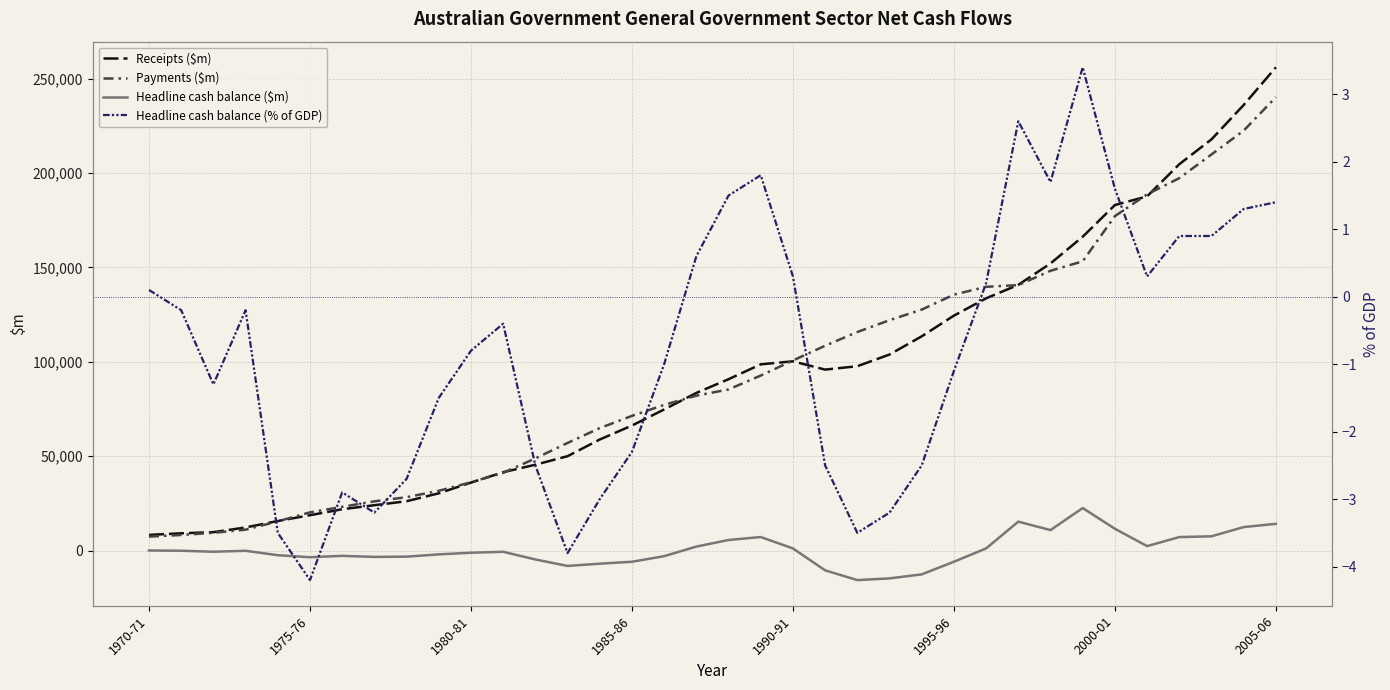

Reading left to right, transcribe all the data shown in this chart.

Receipts ($m): 8290.0	9135.0	9735.0	12228.0	15643.0	18727.0	21890.0	24019.0	26129.0	30321.0	35993.0	41499.0	45463.0	49981.0	58817.0	66206.0	74724.0	83491.0	90748.0	98625.0	100227.0	95840.0	97633.0	103824.0	113458.0	124429.0	133592.0	140736.0	152063.0	166199.0	182996.0	187588.0	204613.0	217775.0	235984.0	255943.0
Payments ($m): 7389.0	8249.0	9388.0	11078.0	15463.0	20225.0	23157.0	26057.0	28272.0	31642.0	36176.0	41151.0	48810.0	56990.0	64853.0	71328.0	77158.0	82039.0	85326.0	92684.0	100665.0	108472.0	115751.0	122009.0	127619.0	135538.0	139689.0	140587.0	148175.0	153192.0	177123.0	188655.0	197243.0	209785.0	222407.0	240136.0
Headline cash balance ($m): 50.0	-101.0	-629.0	-125.0	-2467.0	-3539.0	-2796.0	-3361.0	-3216.0	-2024.0	-1146.0	-660.0	-4711.0	-8144.0	-6959.0	-5932.0	-2979.0	2109.0	5589.0	7159.0	1125.0	-10475.0	-15647.0	-14738.0	-12614.0	-5921.0	1142.0	15303.0	10837.0	22507.0	11545.0	2355.0	7141.0	7538.0	12438.0	14160.0
Headline cash balance (% of GDP): 0.1	-0.2	-1.3	-0.2	-3.5	-4.2	-2.9	-3.2	-2.7	-1.5	-0.8	-0.4	-2.5	-3.8	-3.0	-2.3	-1.0	0.6	1.5	1.8	0.3	-2.5	-3.5	-3.2	-2.5	-1.1	0.2	2.6	1.7	3.4	1.6	0.3	0.9	0.9	1.3	1.4